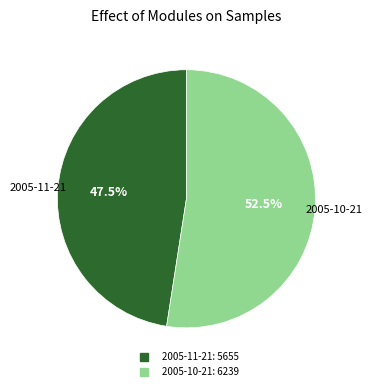

Is the sum of 2005-10-21 and 2005-11-21 greater than half?

Yes